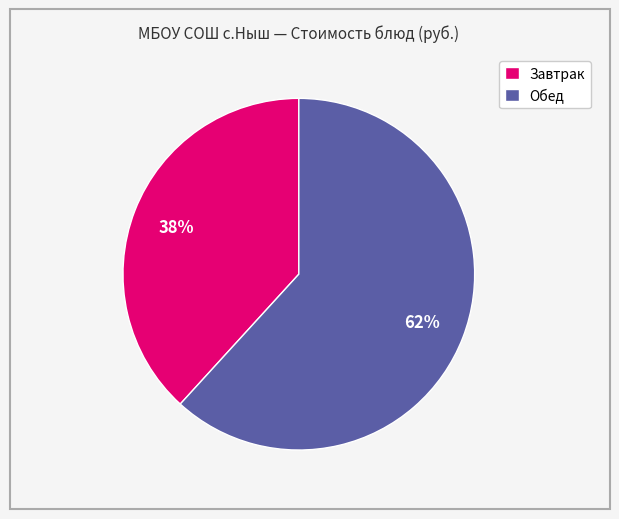

Is the sum of Обед and Завтрак greater than half?

Yes